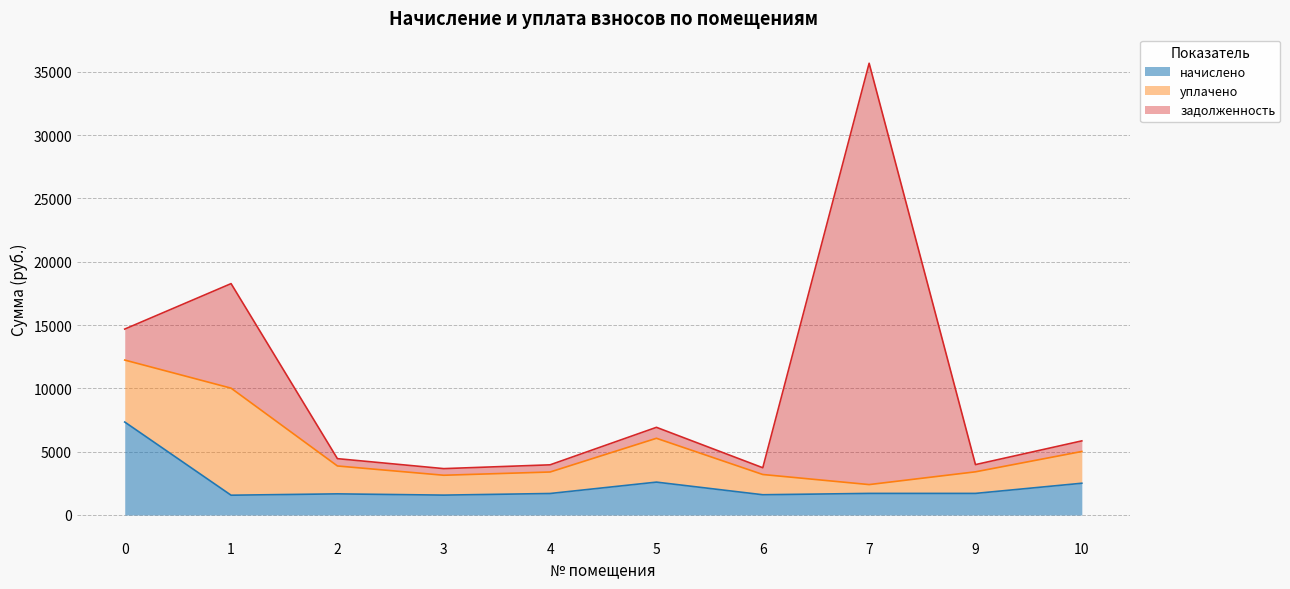

What is the difference between the highest and lowest values at 10?

1671.7